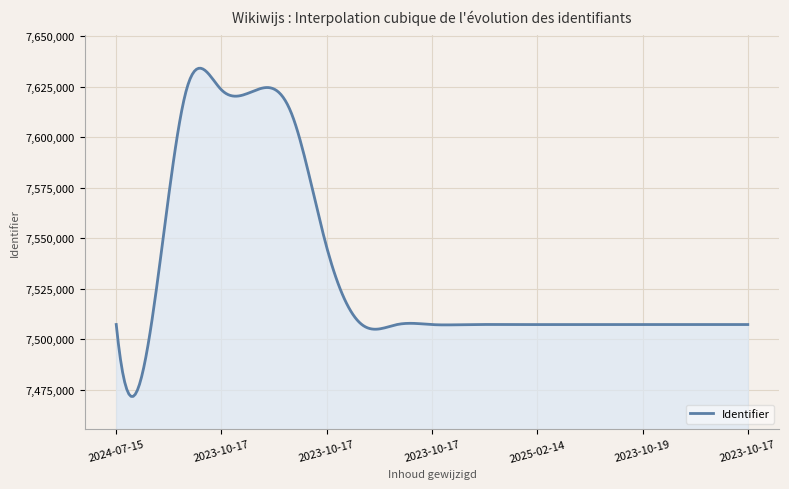

What is the maximum value shown in the chart?

7634239.6